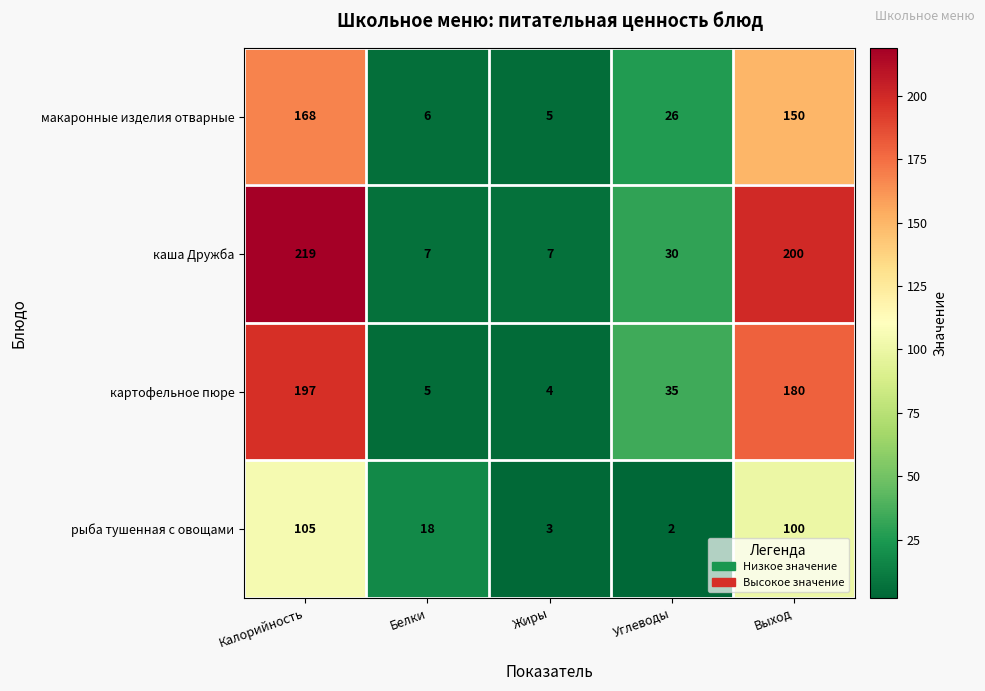

At how many categories does at least one series exceed 124?

2